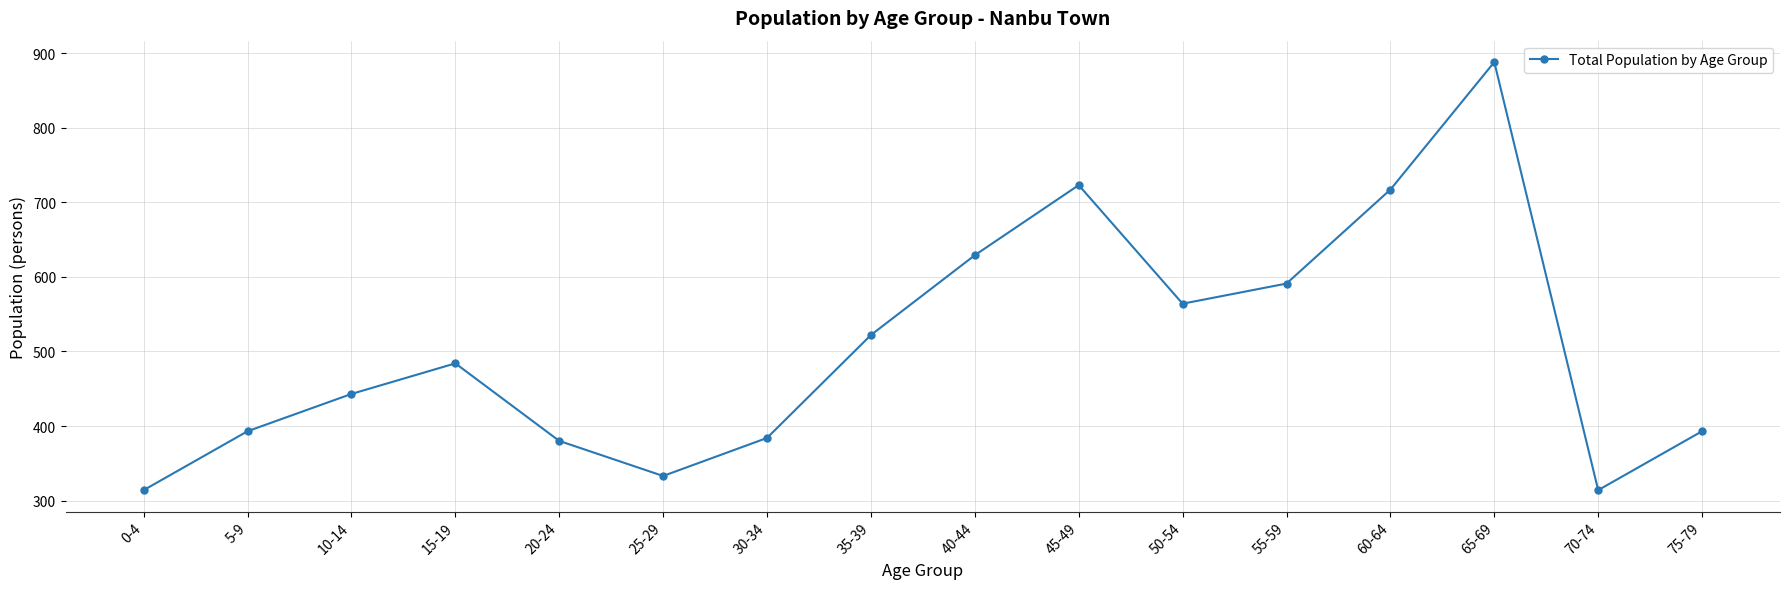

Reading left to right, transcribe all the data shown in this chart.

314	393	443	484	380	333	384	522	629	723	564	591	717	888	314	393